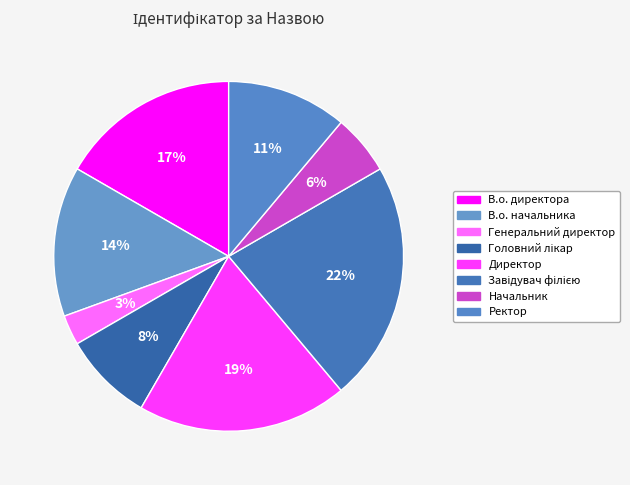

What percentage is the Ректор slice, to the nearest percent?

11%